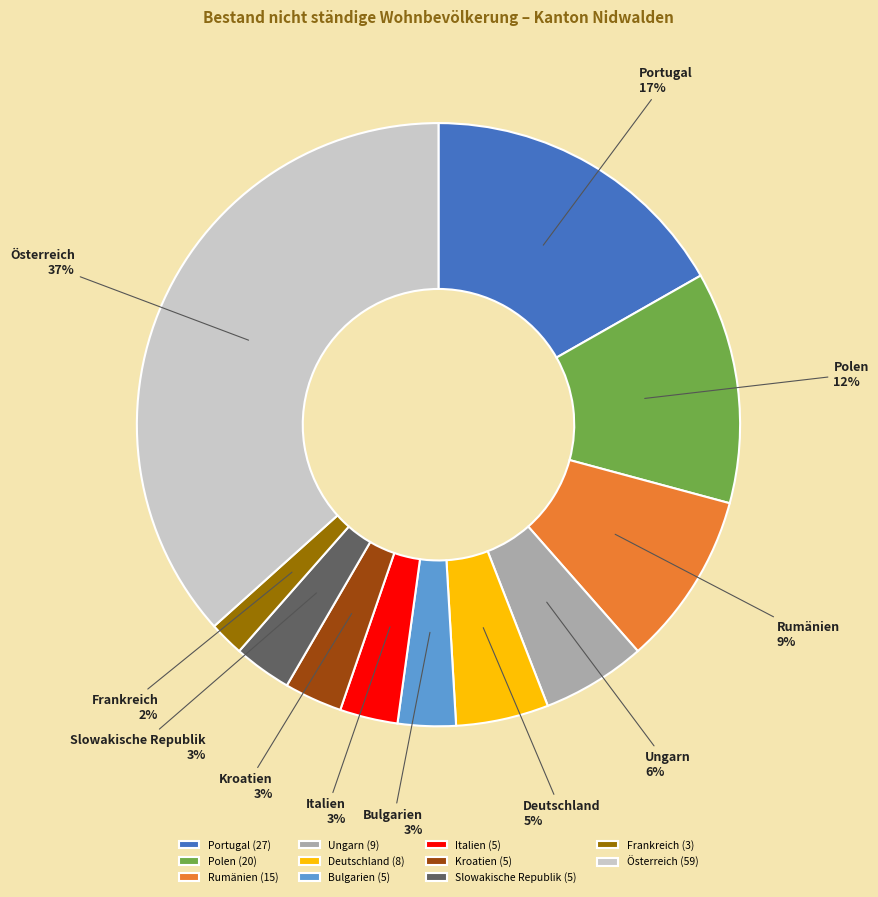

Which has a higher value, Frankreich or Ungarn?

Ungarn